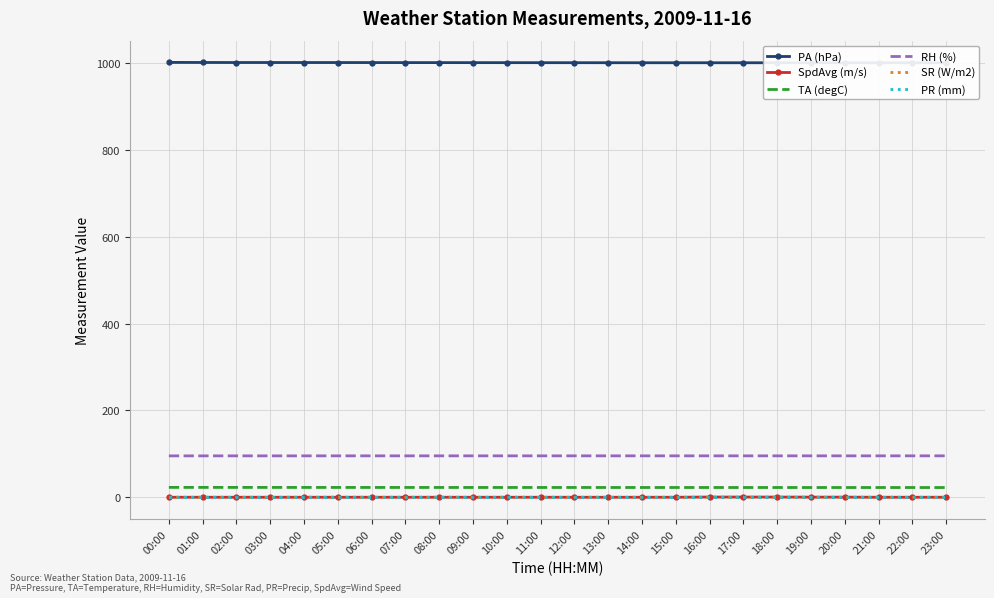

What position from the right is 20:00?

4